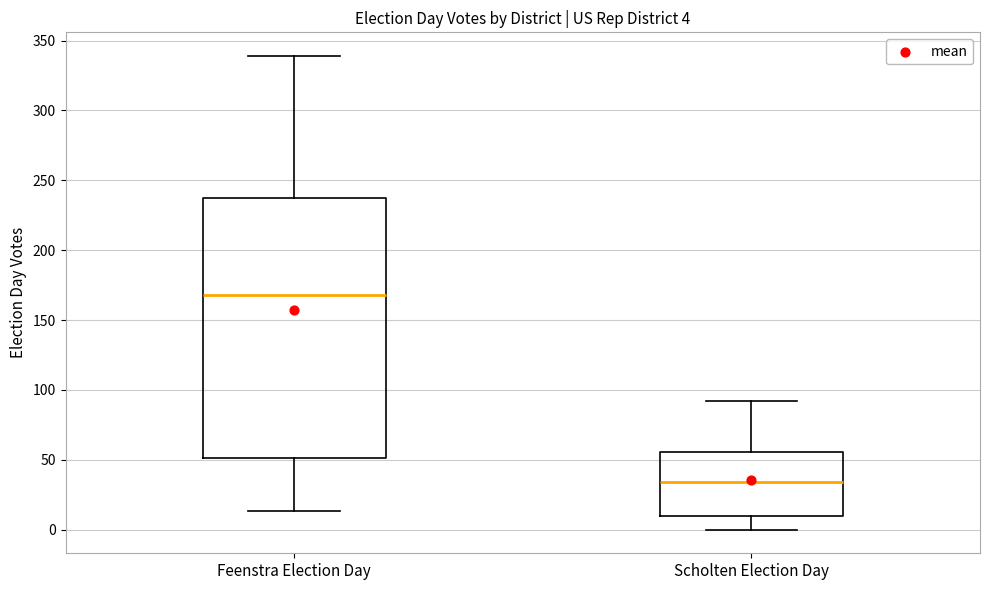

Which box's median line is the highest?

Feenstra Election Day